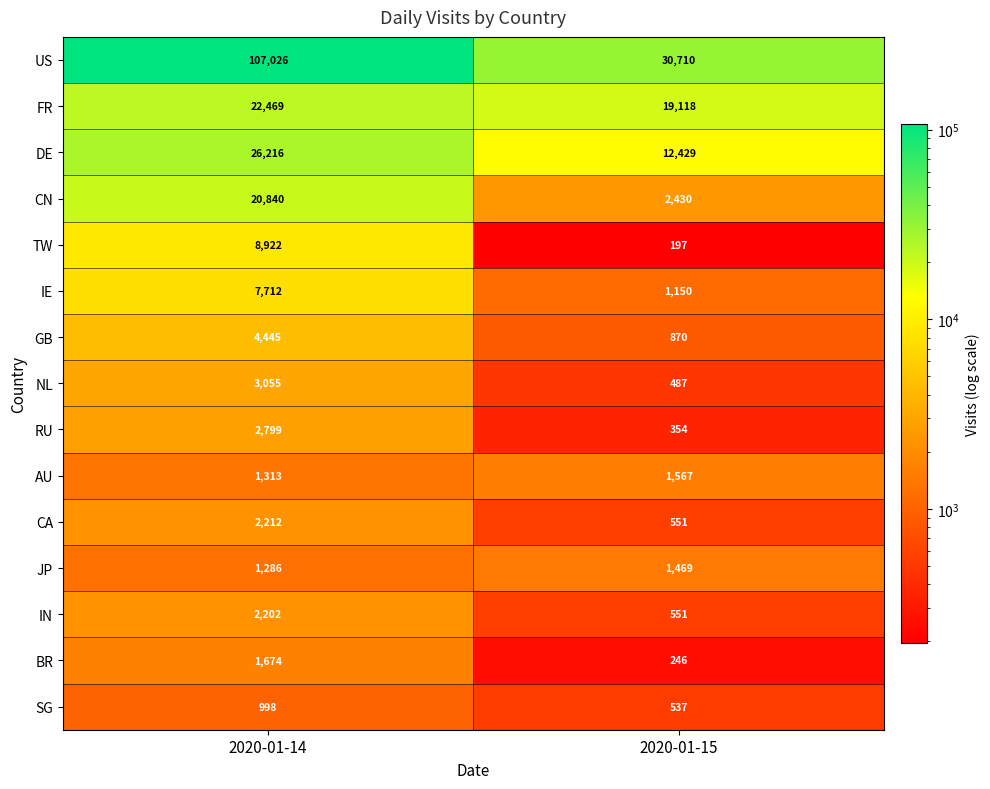

What is the difference between the IN values at 2020-01-15 and 2020-01-14?

1651